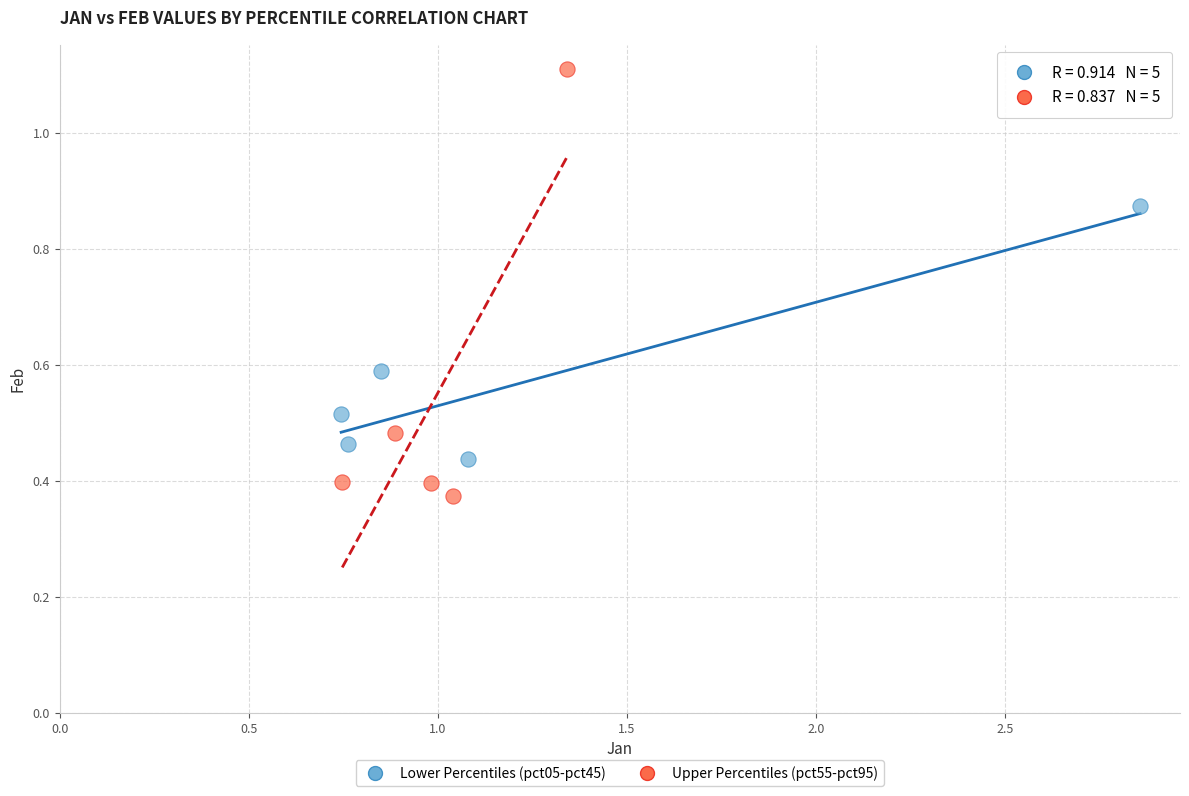

Which series has the widest spread of Y values?

Upper Percentiles (pct55-pct95)